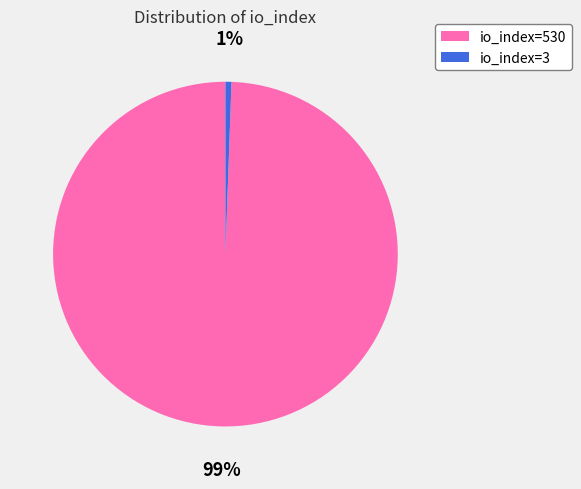

To the nearest percent, what percentage of the pie is io_index=3?

1%